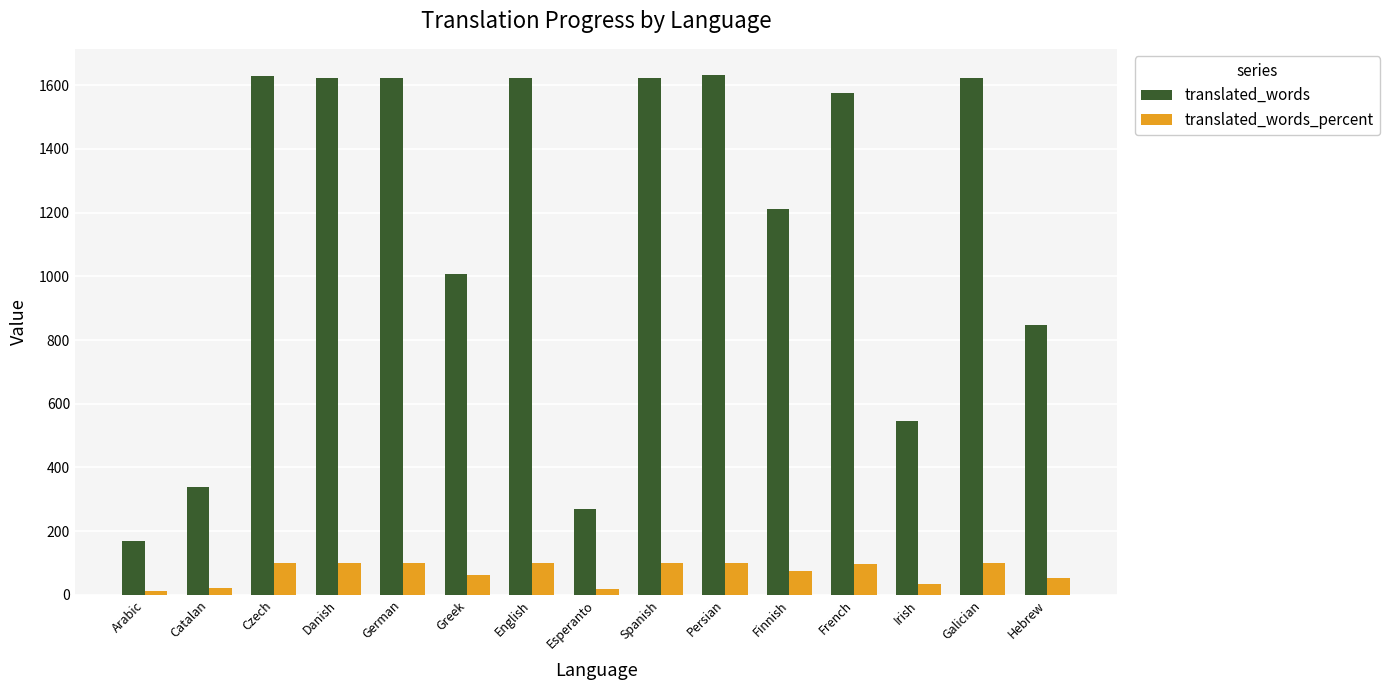

What is the total value across all series at Czech?

1729.0